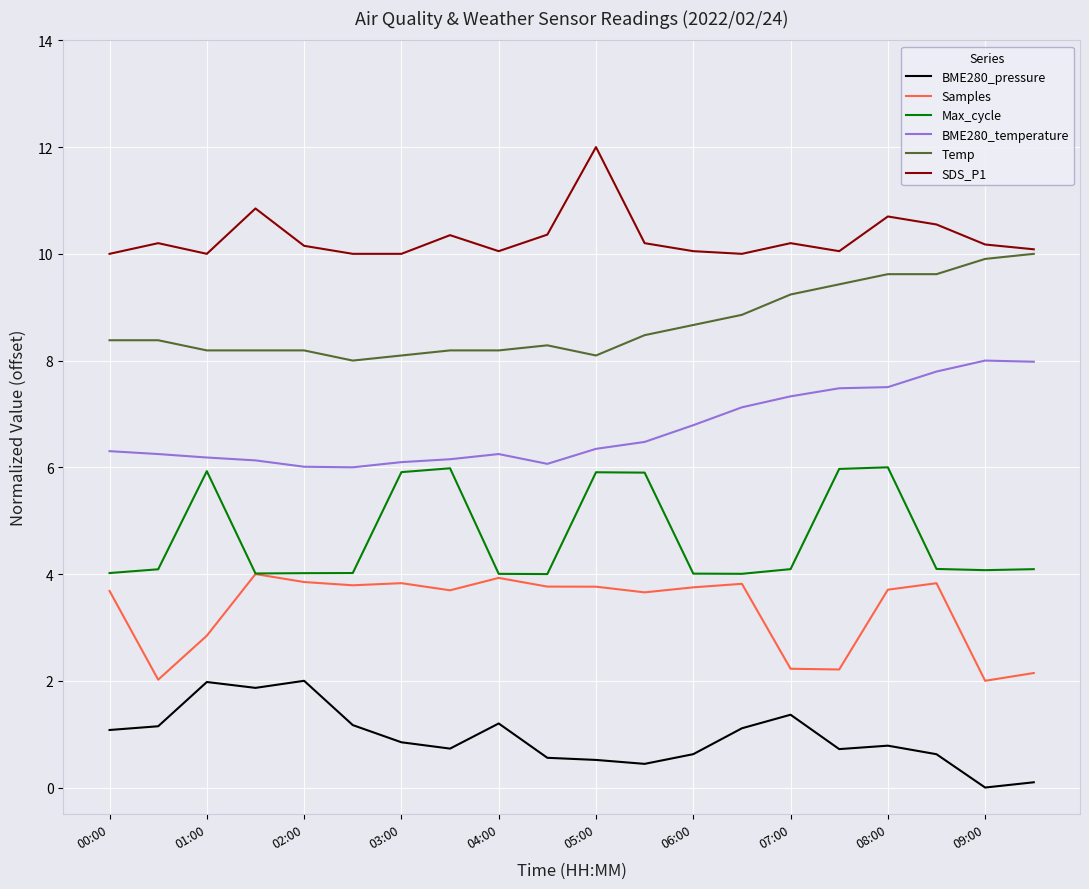

Rank the series by their maximum value, from highest to lowest.

SDS_P1, Temp, BME280_temperature, Max_cycle, Samples, BME280_pressure